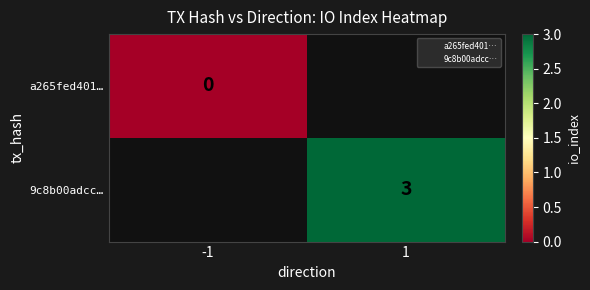

List the series in order of their overall mean, lowest first.

a265fed401…, 9c8b00adcc…